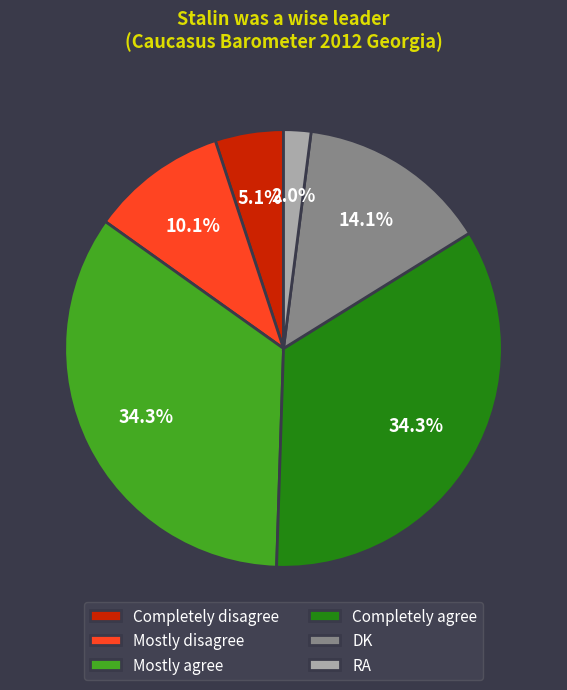

Is RA the majority of the pie?

No